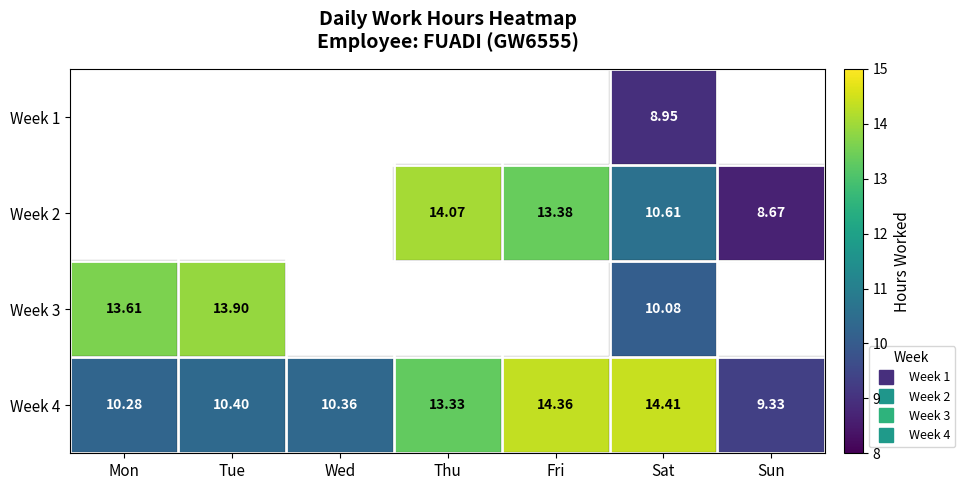

At which category is the sum across all series the highest?

Sat